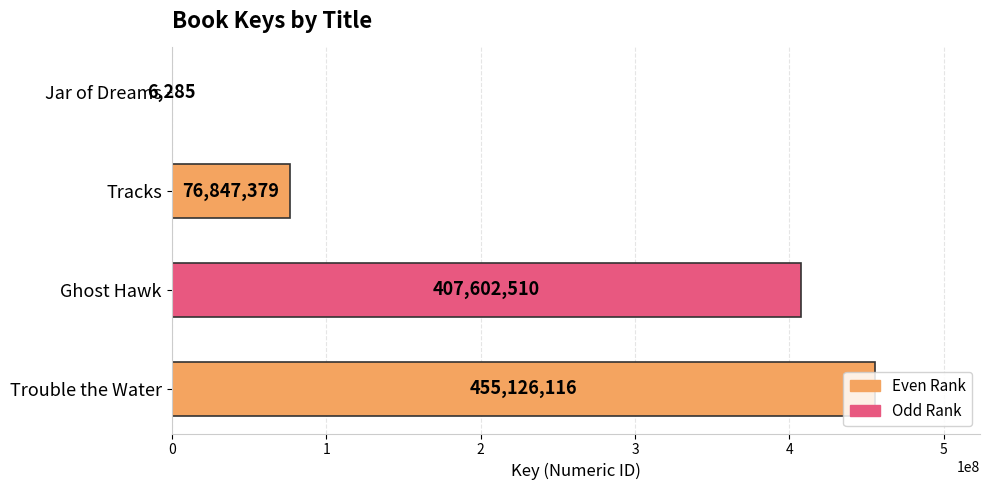

What is the change in value from Ghost Hawk to Tracks?

-330755131